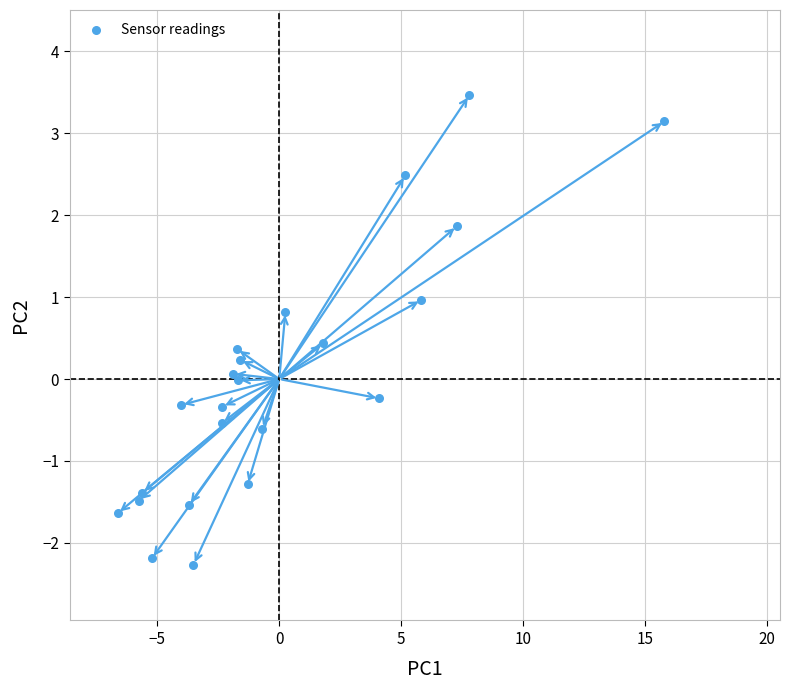

What is the range of Y values (max minus min)?

5.7